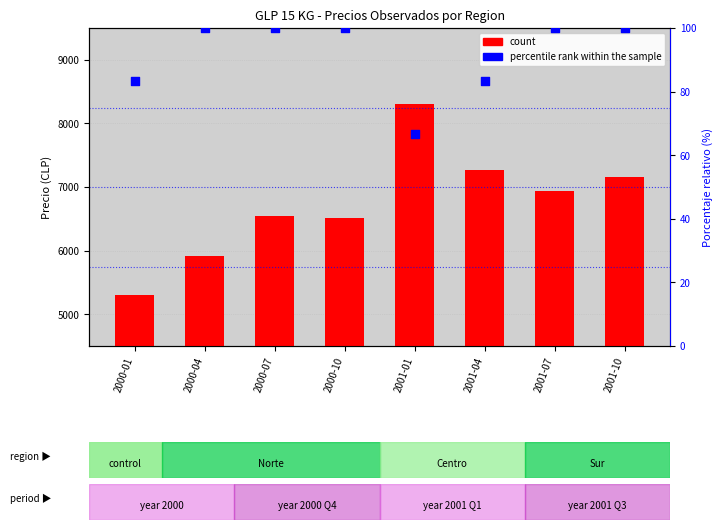

Which series has the widest spread of Y values?

count